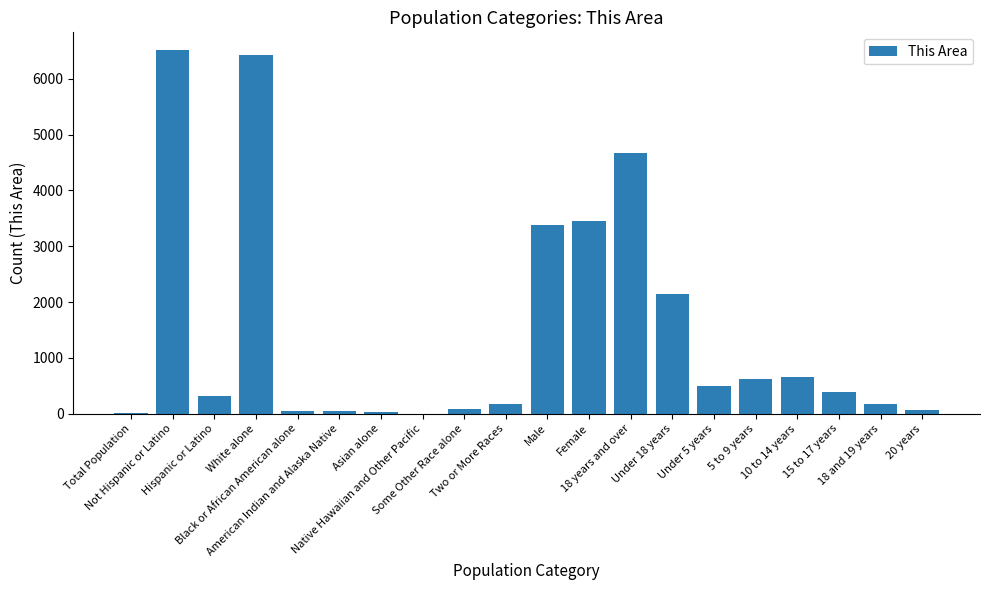

Are the bars grouped side by side (vs. stacked)?

No